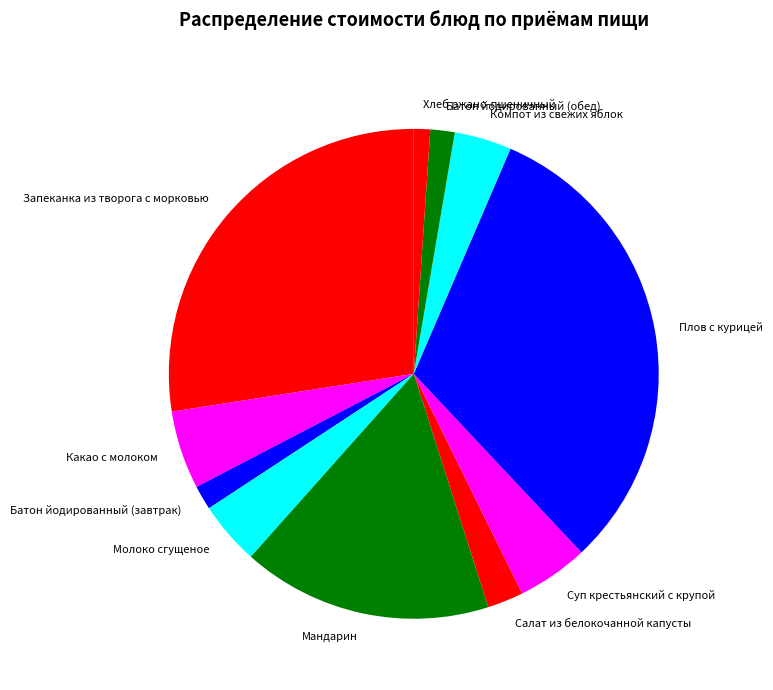

Approximately how many times larger is the value at Плов с курицей compared to Запеканка из творога с морковью?

1.1